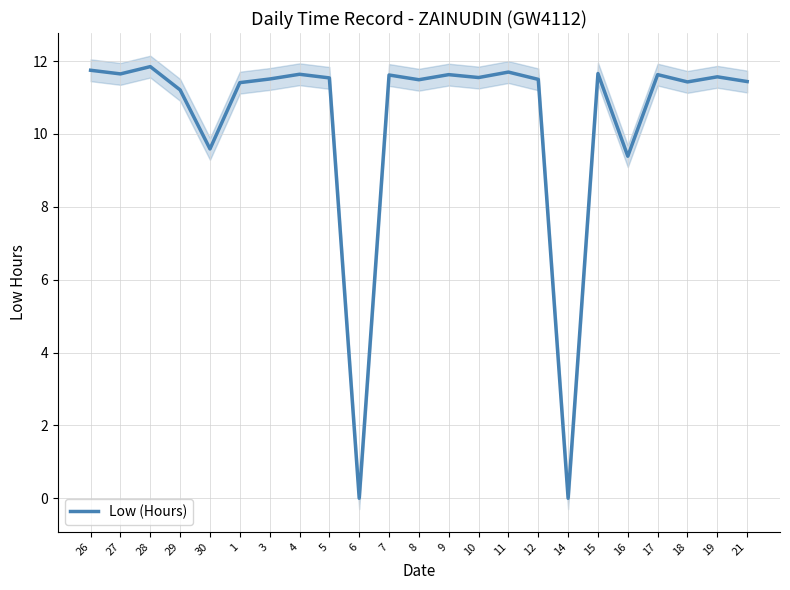

The chart shows a value of 11.6 at 9. True or false?

True